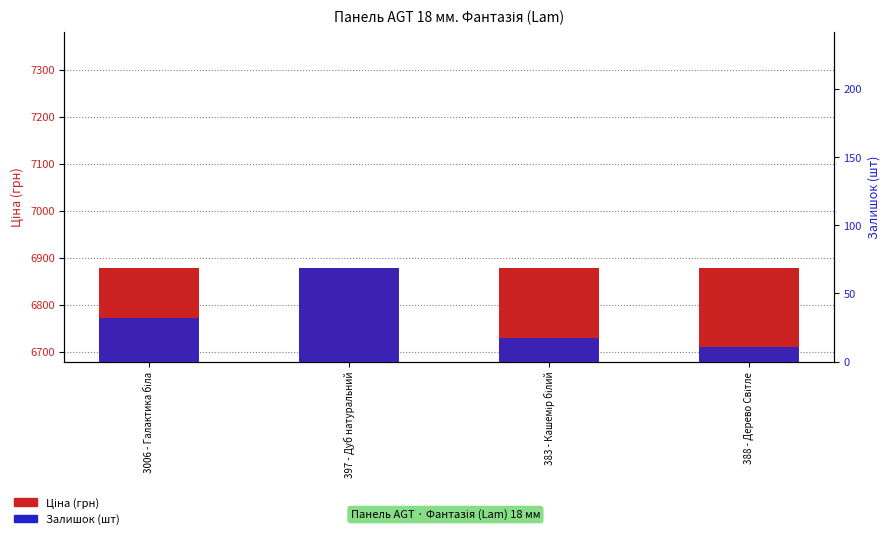

Between 383 - Кашемір білий and 388 - Дерево Світле, which series saw the biggest shift?

Залишок (шт)